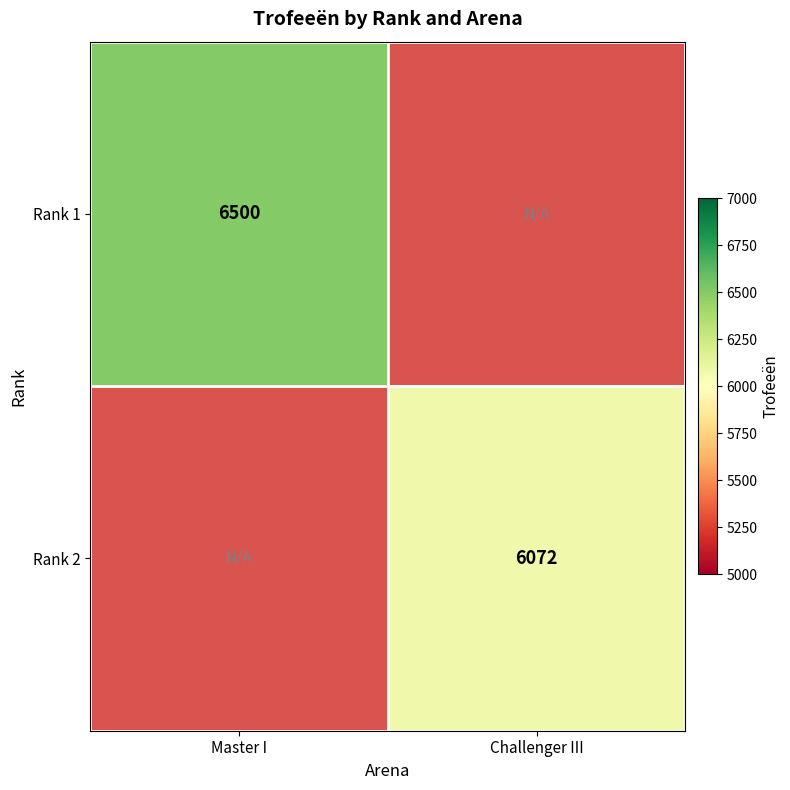

True or false: Rank 1 has a value of 6500 at Master I.

True